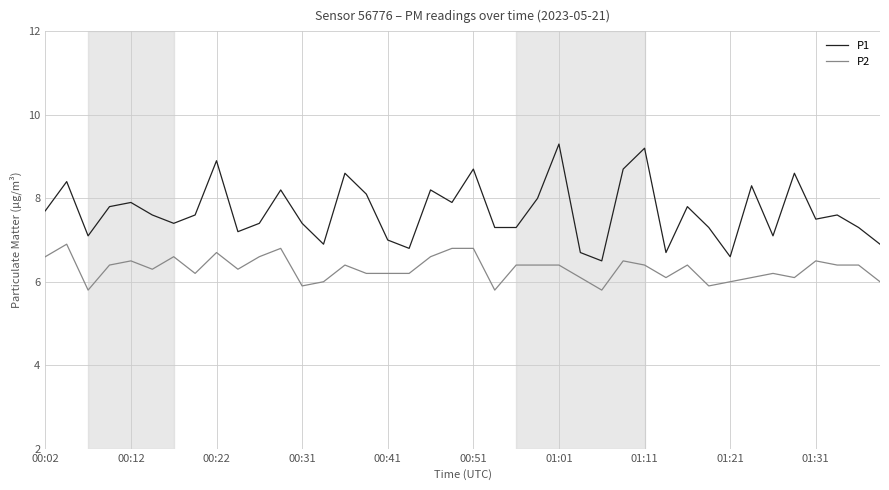

What is the difference between the maximum and minimum values in the P2 series?

1.1